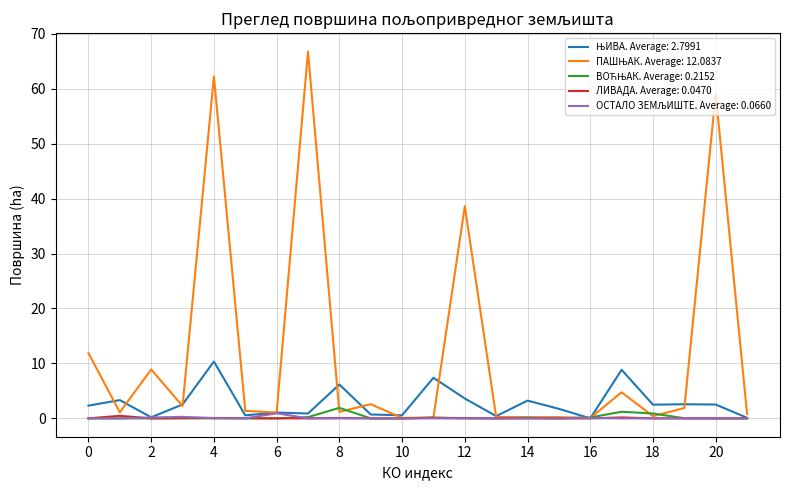

Does the chart display data point markers on the line(s)?

No